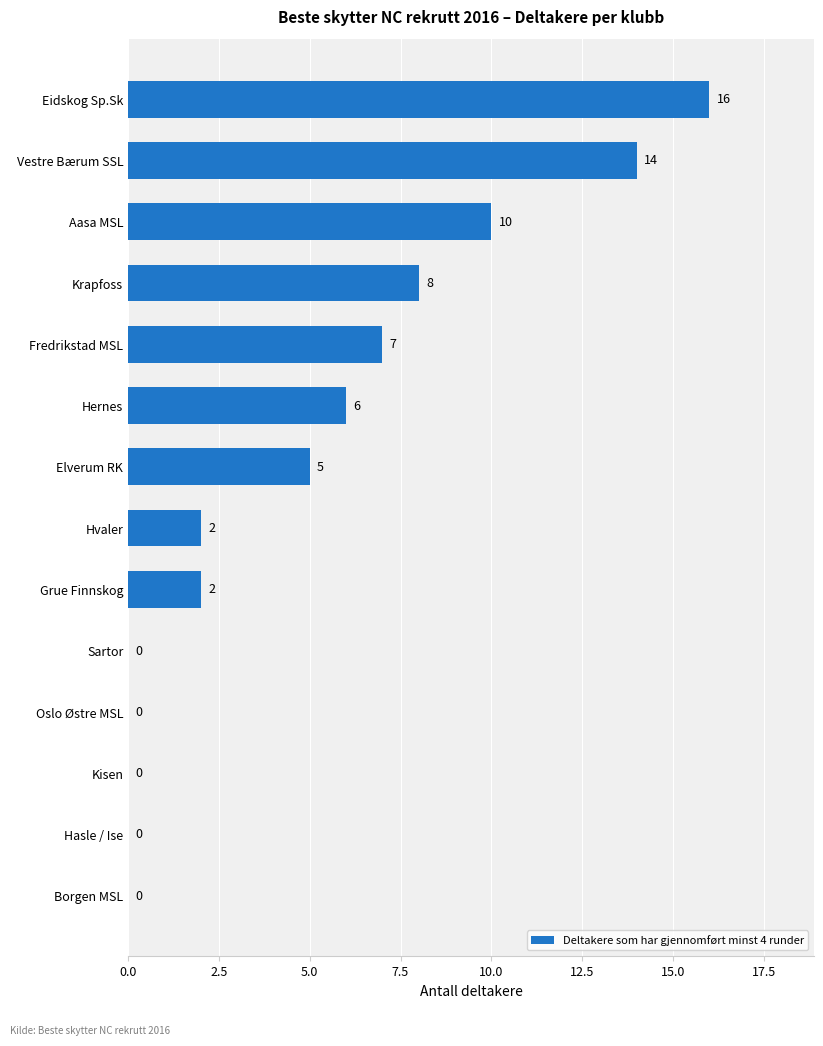

What is the change in value from Hasle / Ise to Krapfoss?

+8